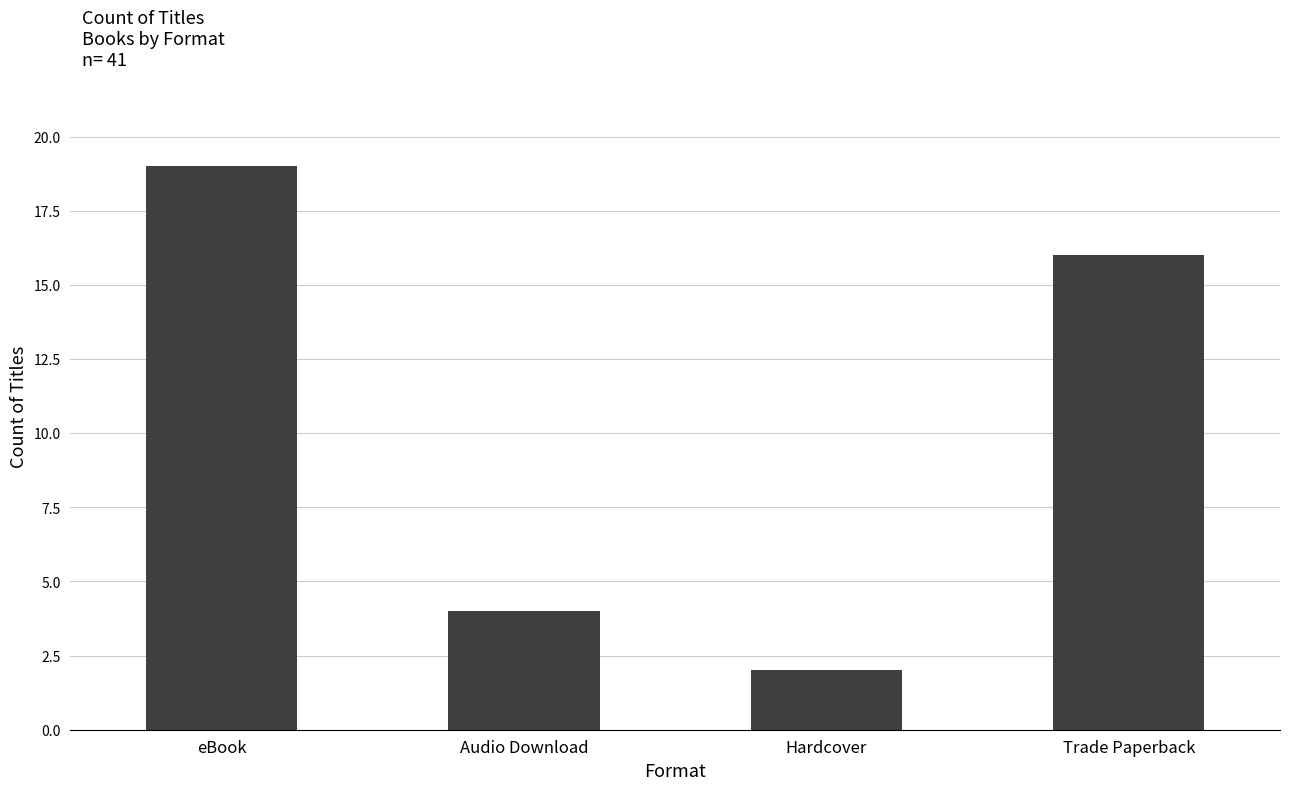

Does the chart contain any negative values?

No